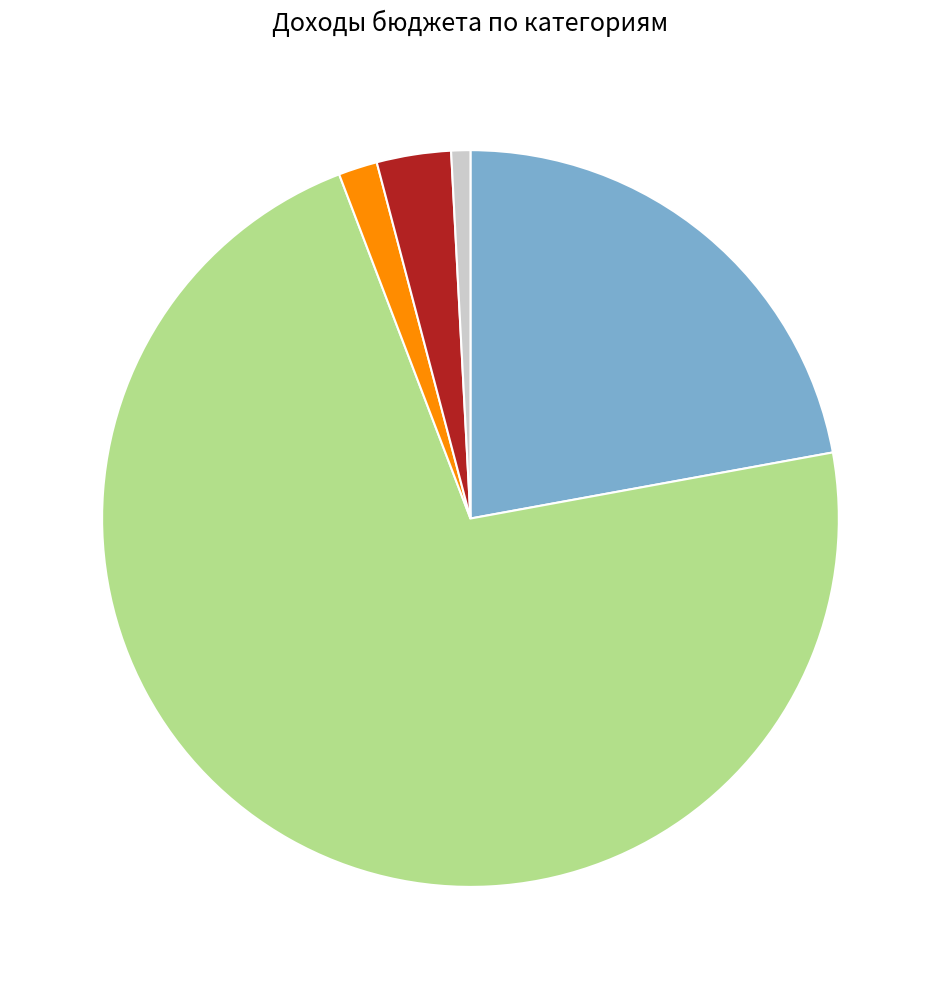

Does any single category account for the majority?

Yes